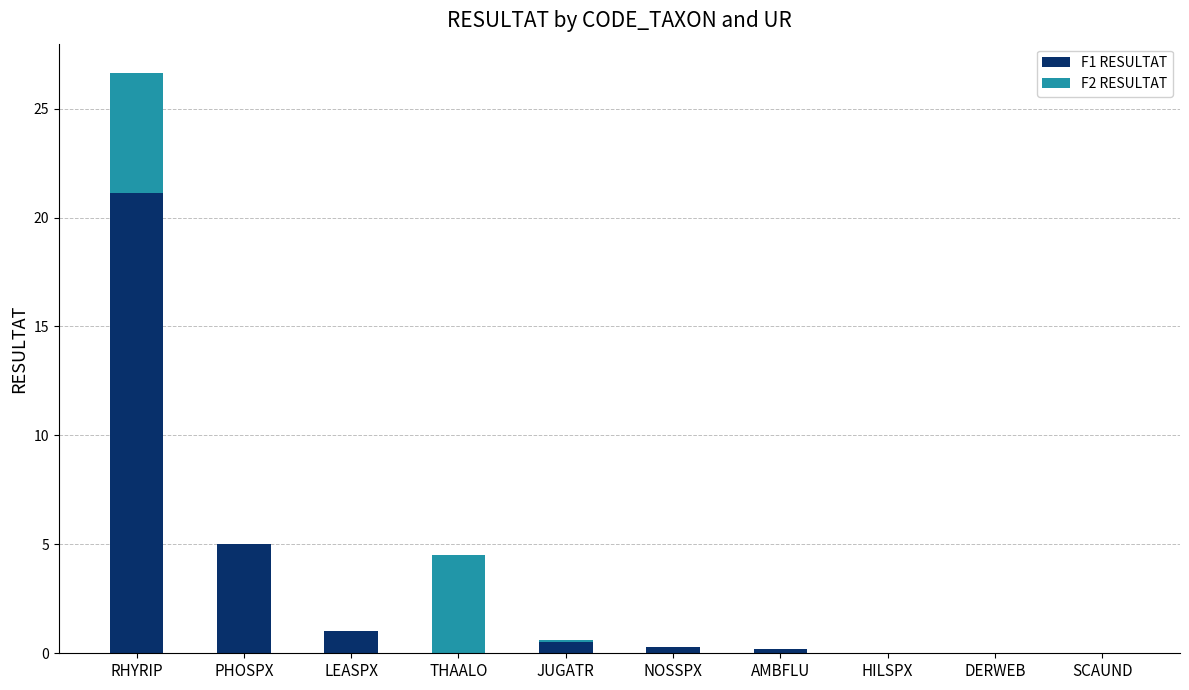

At which category is the sum across all series the highest?

RHYRIP